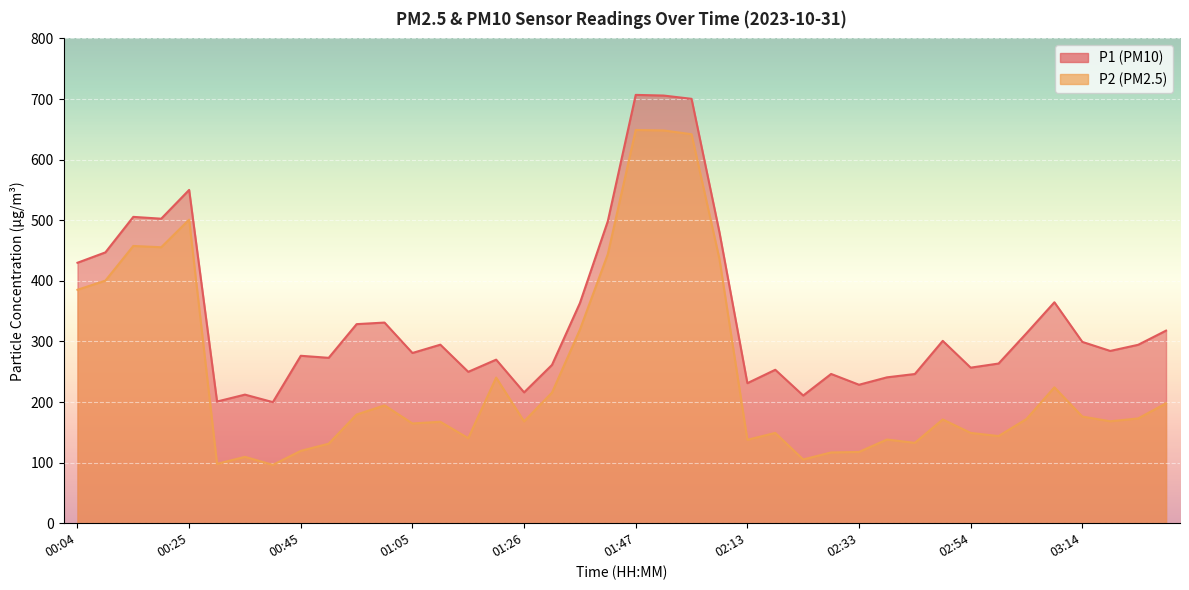

Which series has the largest range (max minus min)?

P2